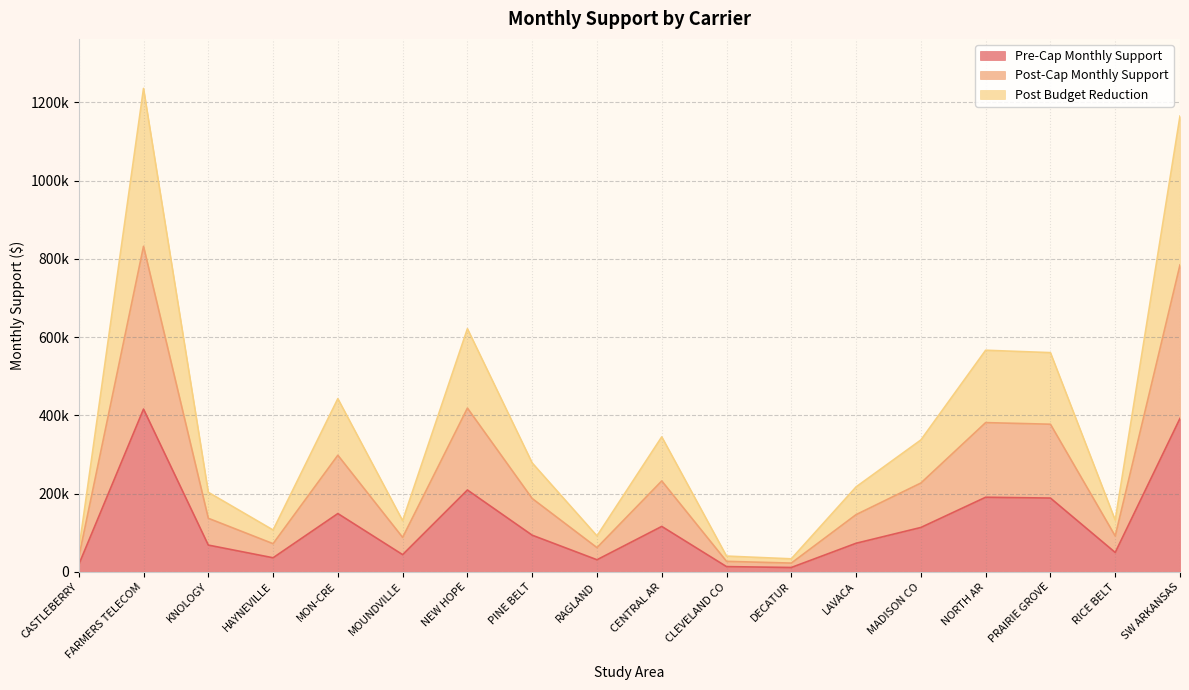

What are all the series names shown in the legend?

Pre-Cap Monthly Support, Post-Cap Monthly Support, Post Budget Reduction